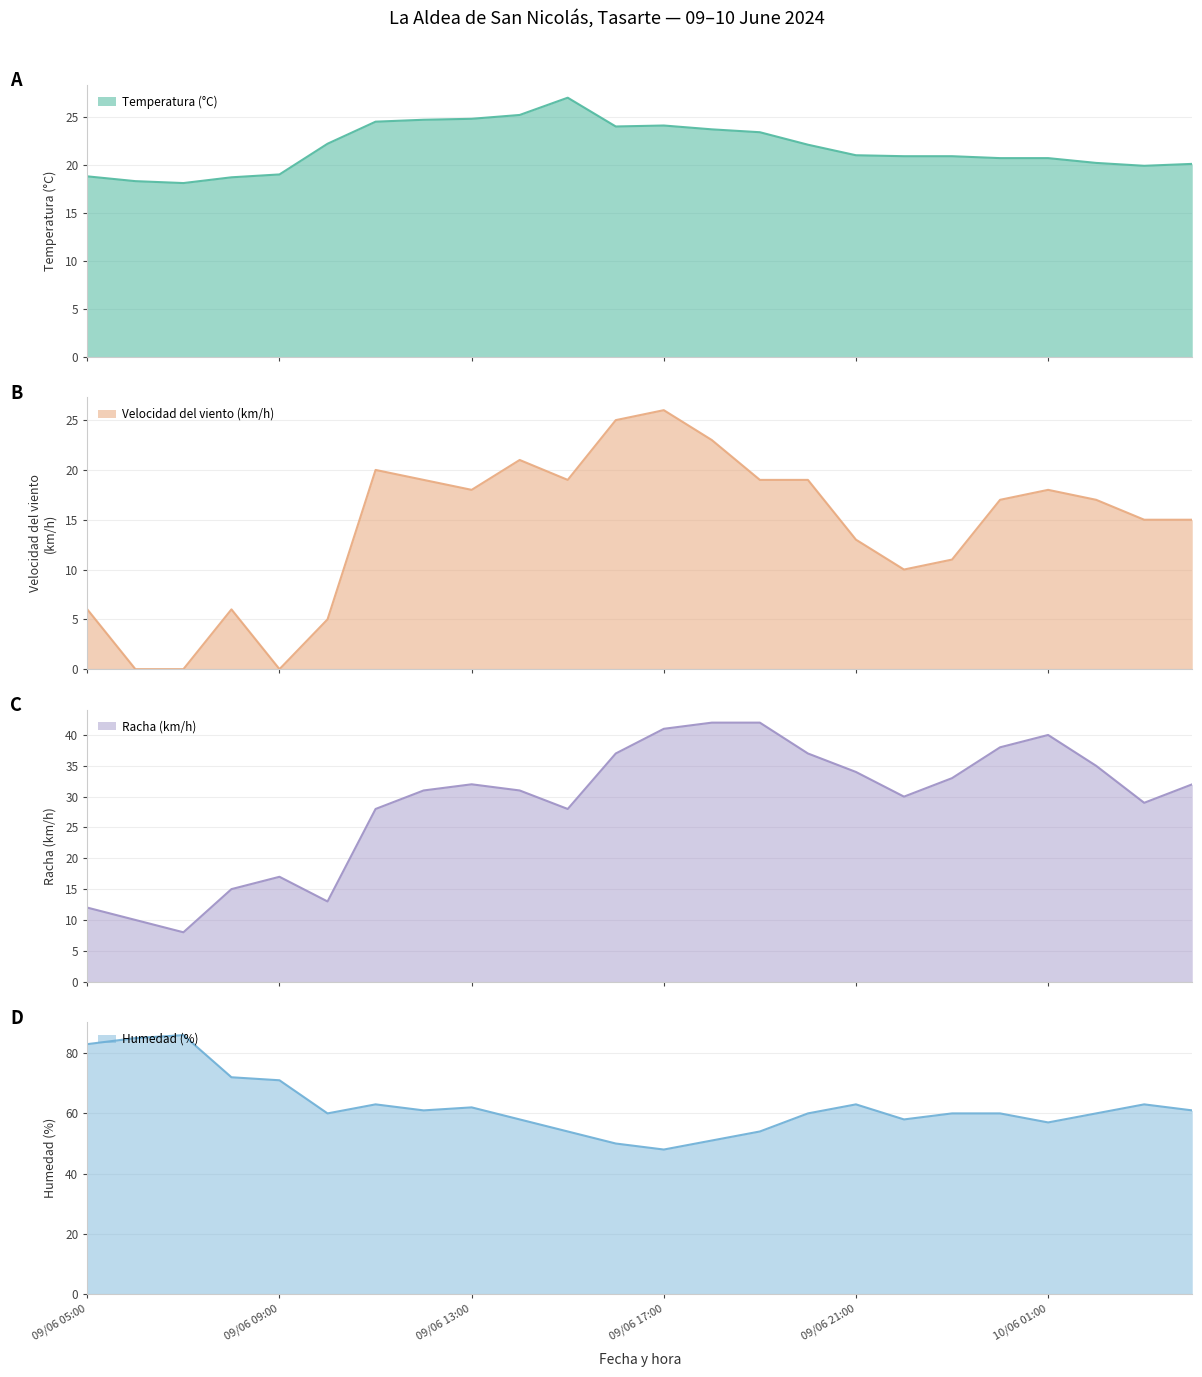

What is the total value across all series at 10/06 01:00?

135.7